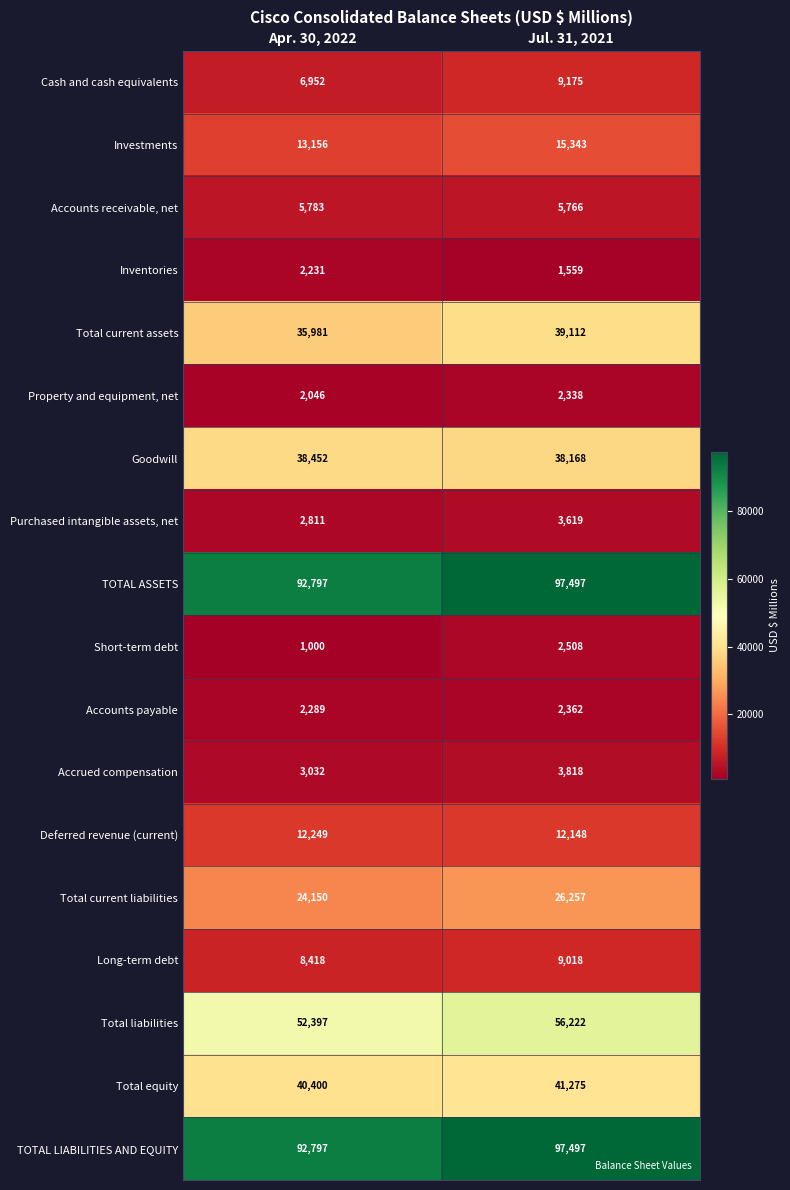

What is the spread (max minus min) of values at Apr. 30, 2022?

91797